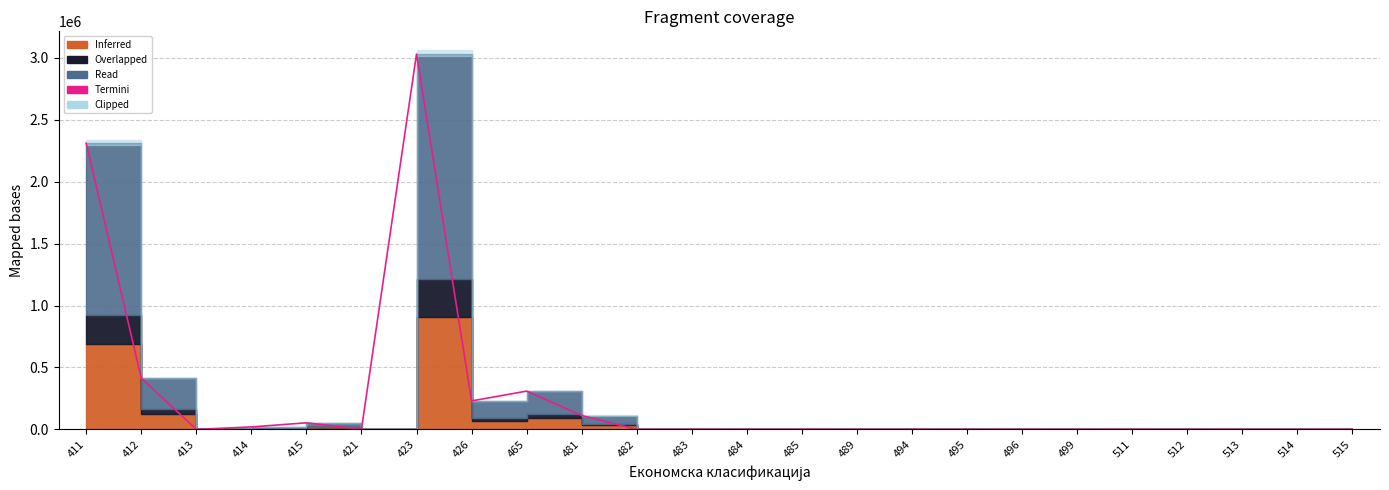

How many points are higher than both their immediate neighbors (excluding endpoints)?

3